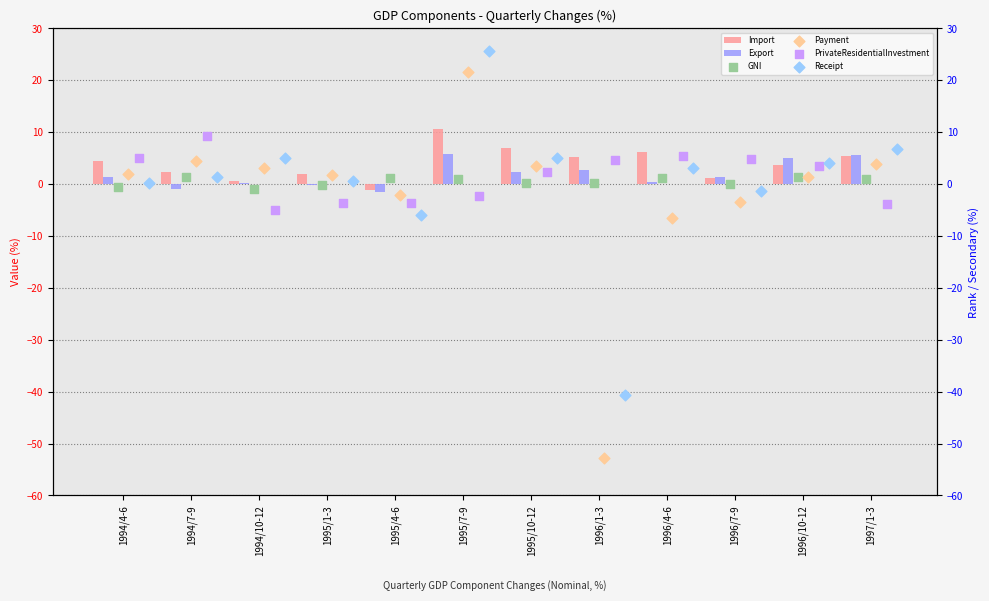

At how many categories does at least one series exceed 5?

7